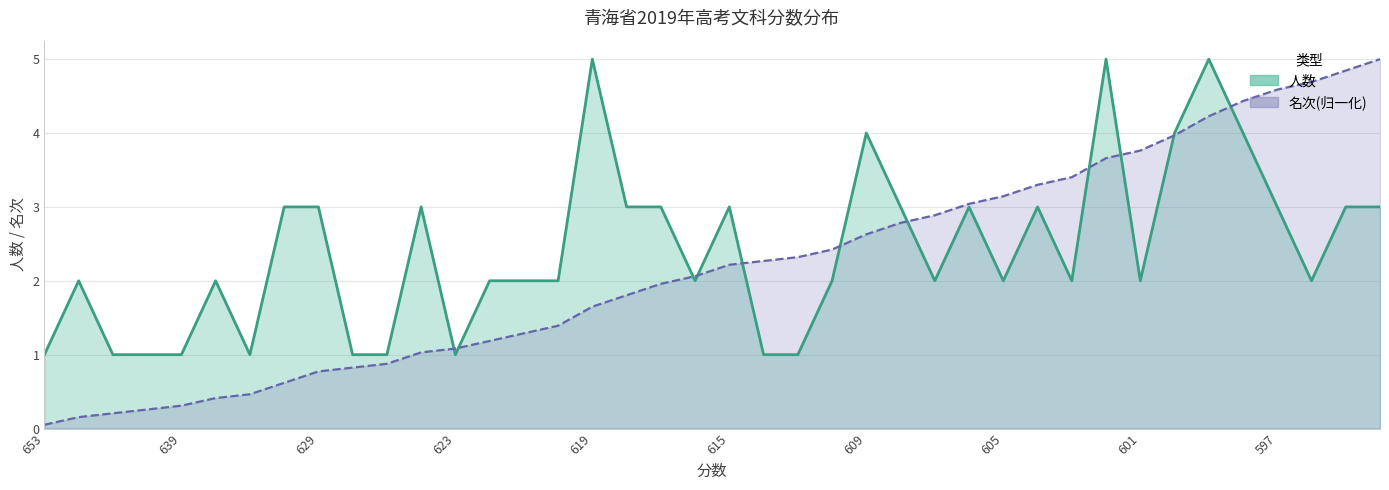

At which category does 文科_人数 reach its first local peak?

650